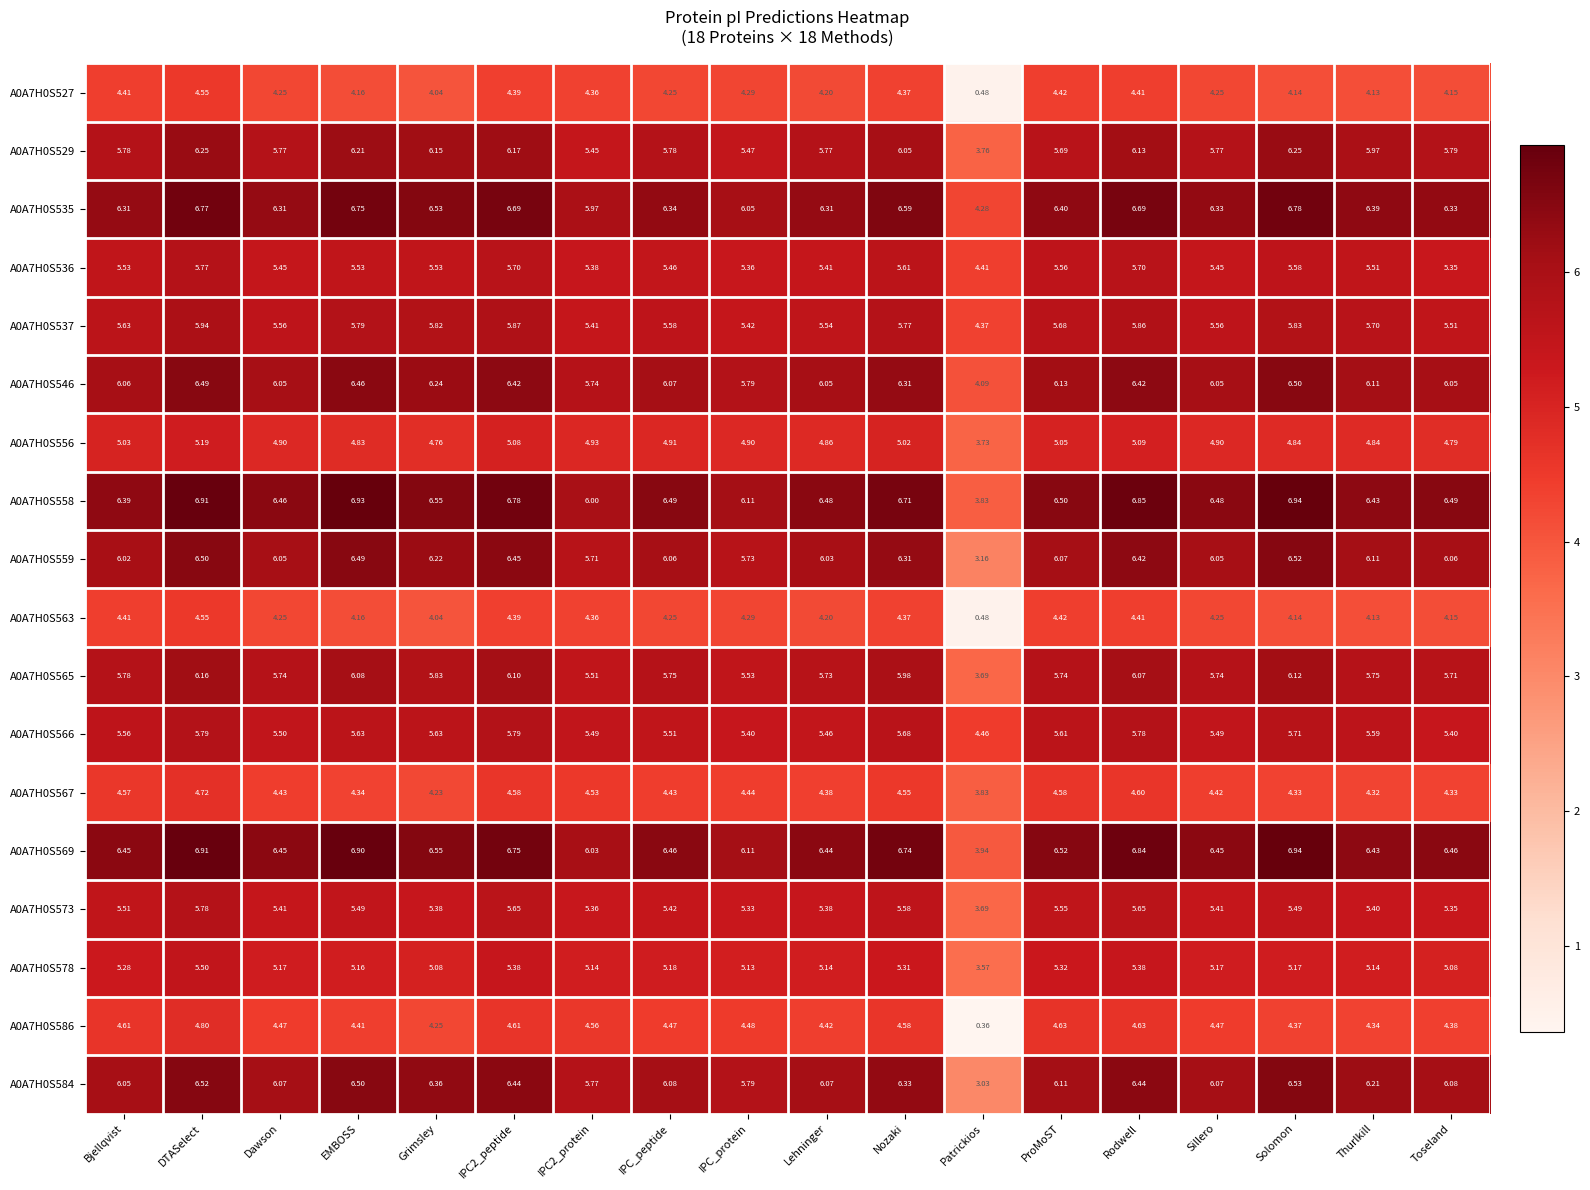

Is the value of A0A7H0S573 at Rodwell greater than the value of A0A7H0S586 at Lehninger?

Yes